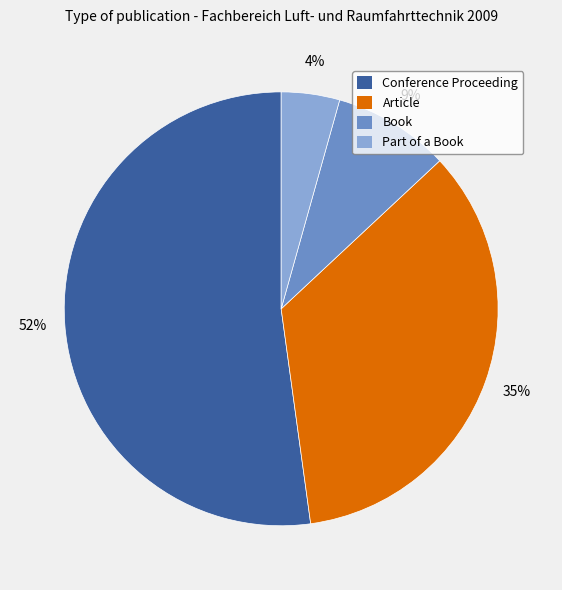

To the nearest percent, what portion does Conference Proceeding represent?

52%